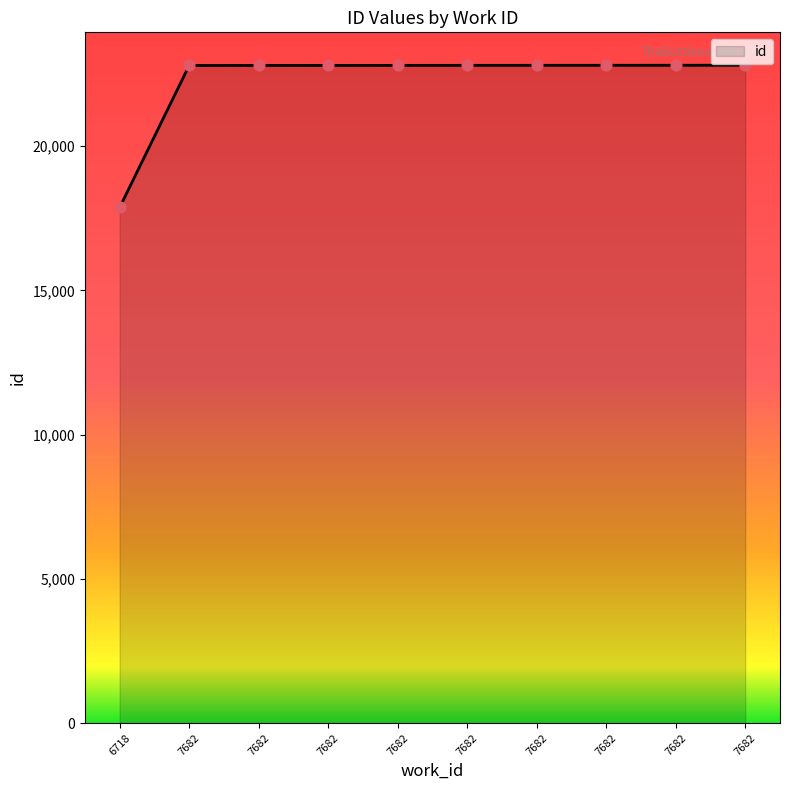

Between 7682 and 7682, which is larger?

7682